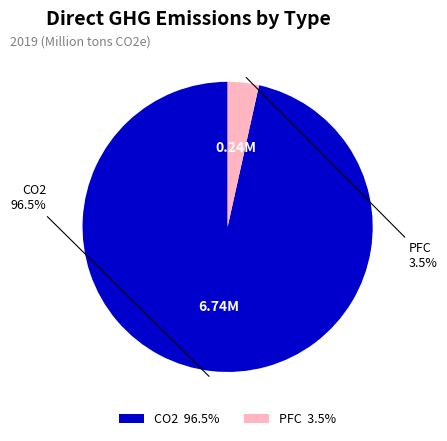

To the nearest percent, what is the combined percentage of PFC and CO2?

100%